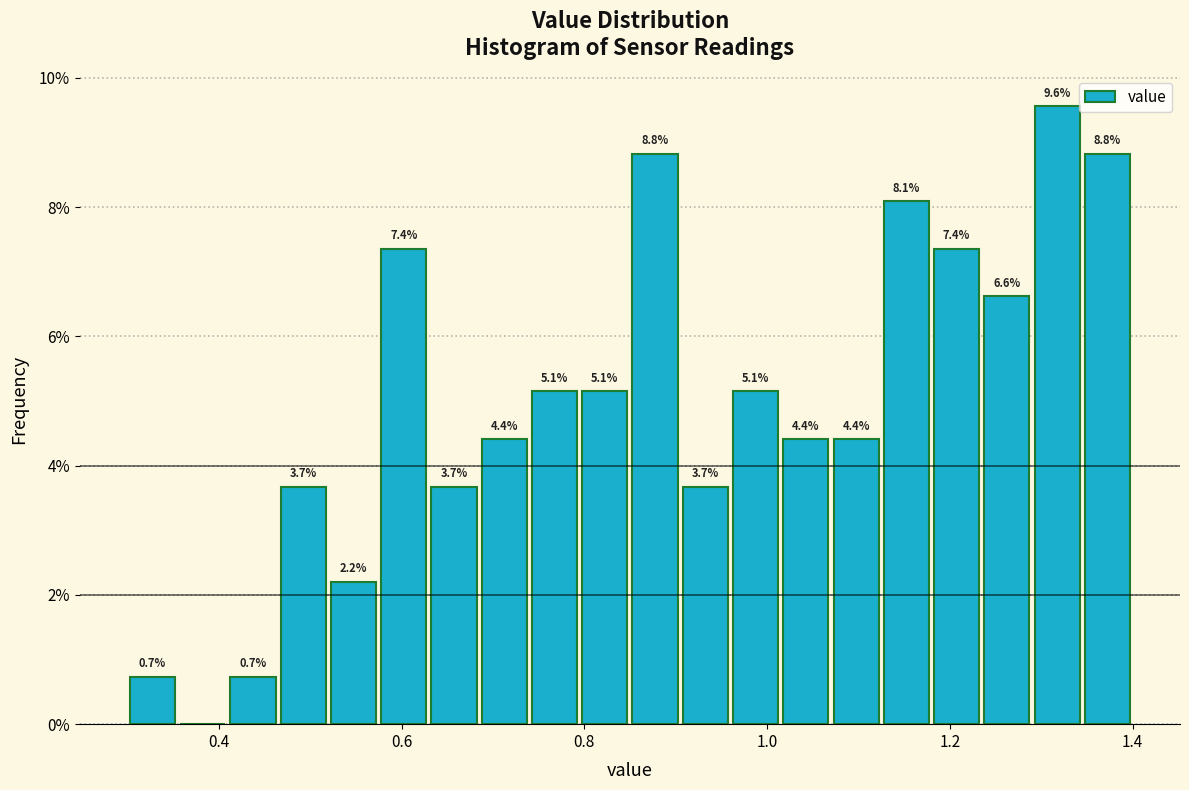

Around what value on the x-axis is the tallest bar? Give the approximate position of its centre, as read against the axis.

1.32